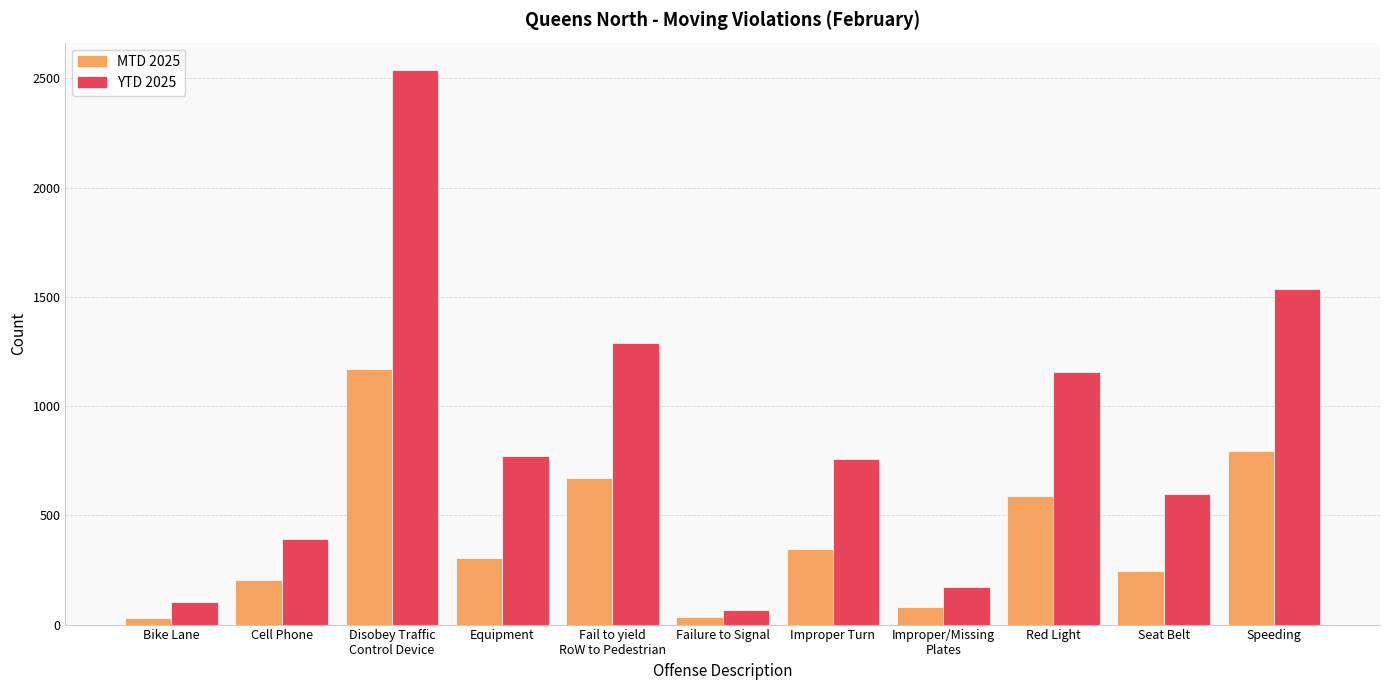

How many distinct data groups are displayed?

2